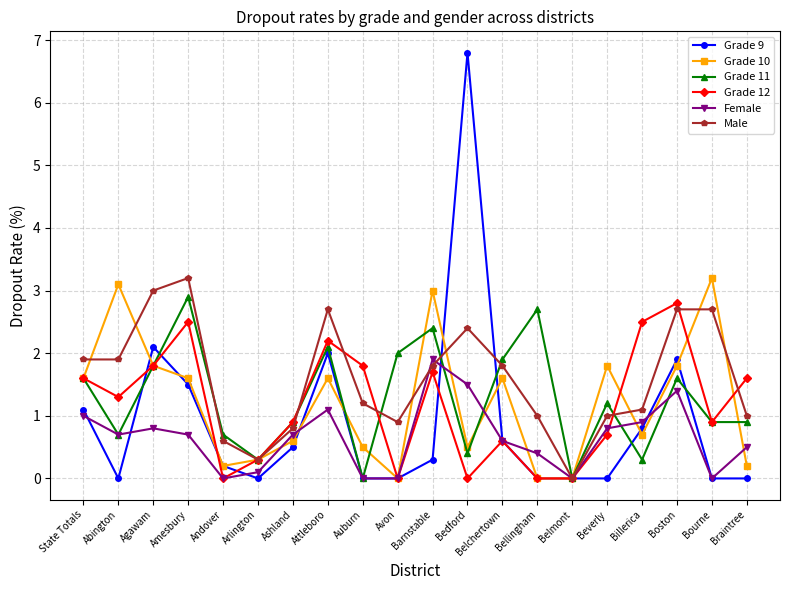

What is the total value across all series at Bedford?

11.6